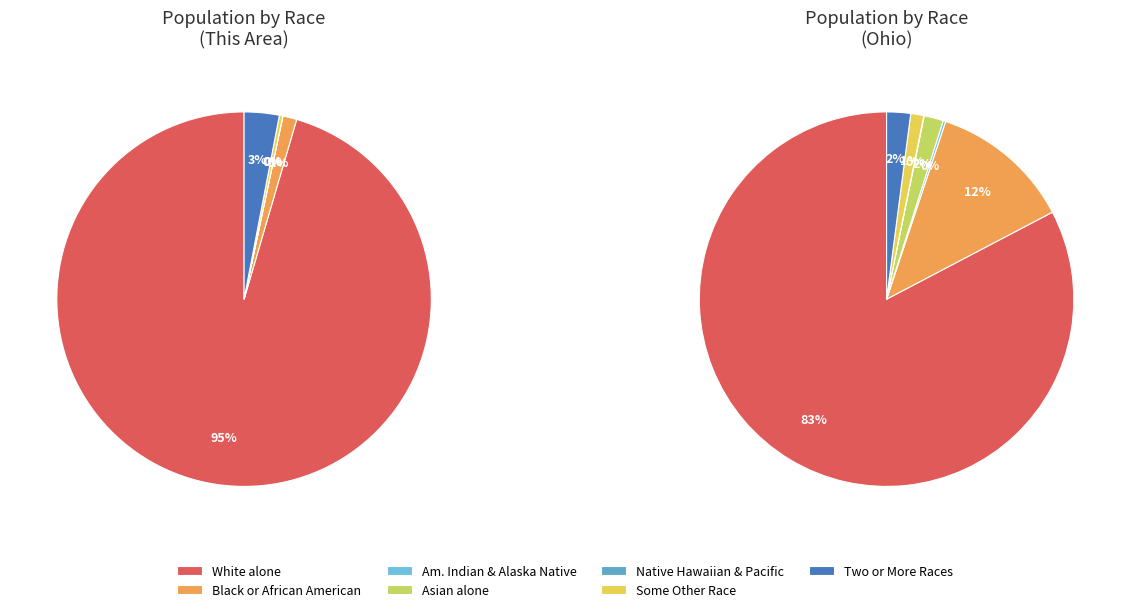

Count the number of slices in the pie.

7